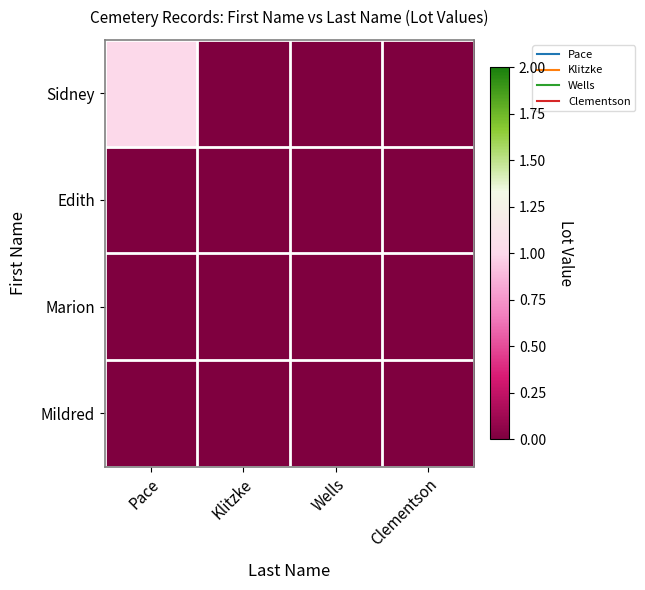

Between Wells and Klitzke, which is larger?

Wells